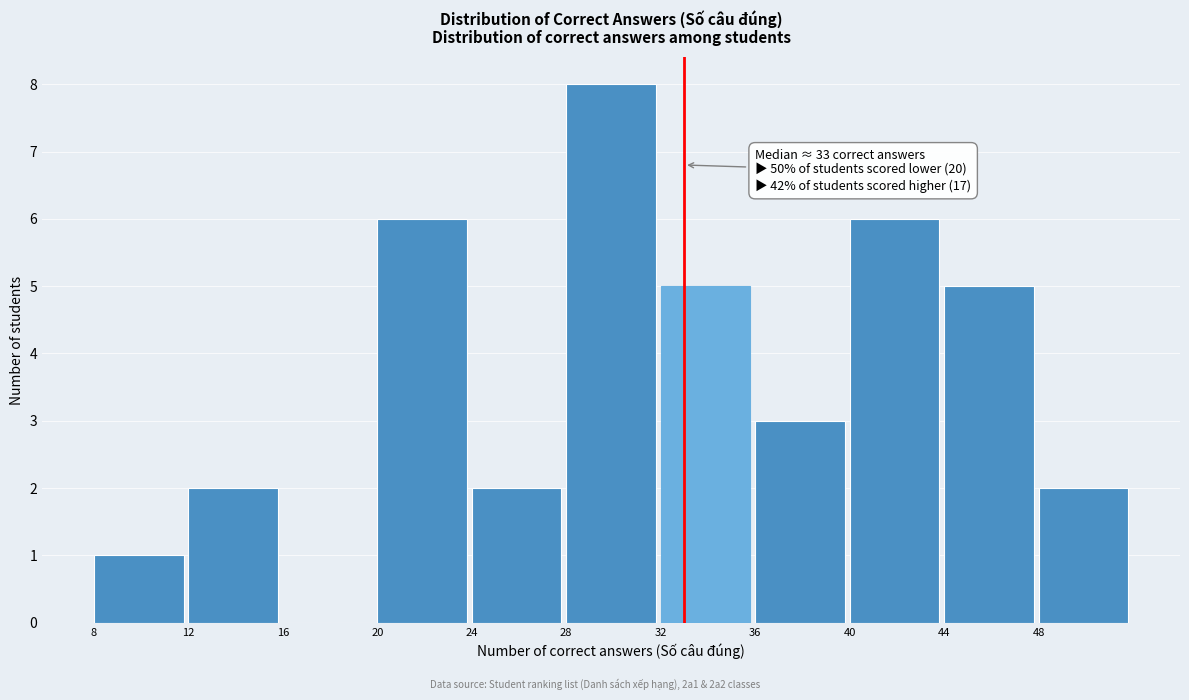

Over which range of the x-axis is the bar tallest?

28 to 32